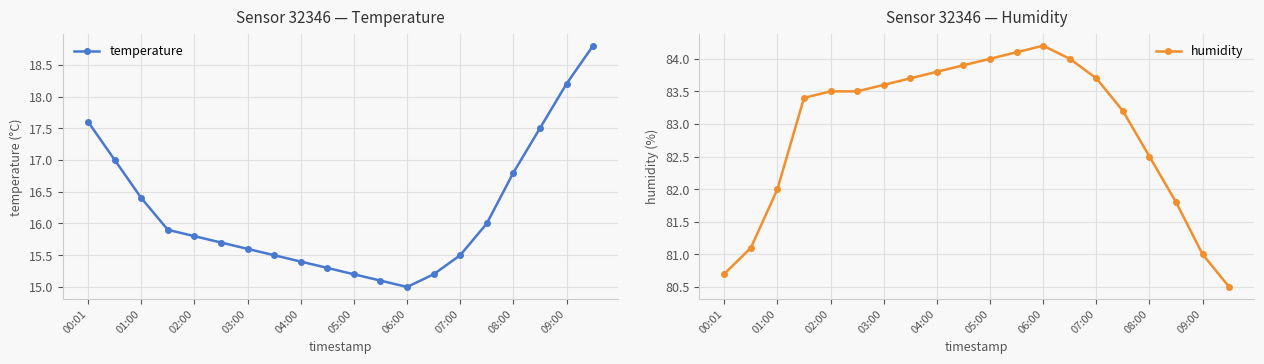

True or false: temperature and humidity intersect in this chart.

False